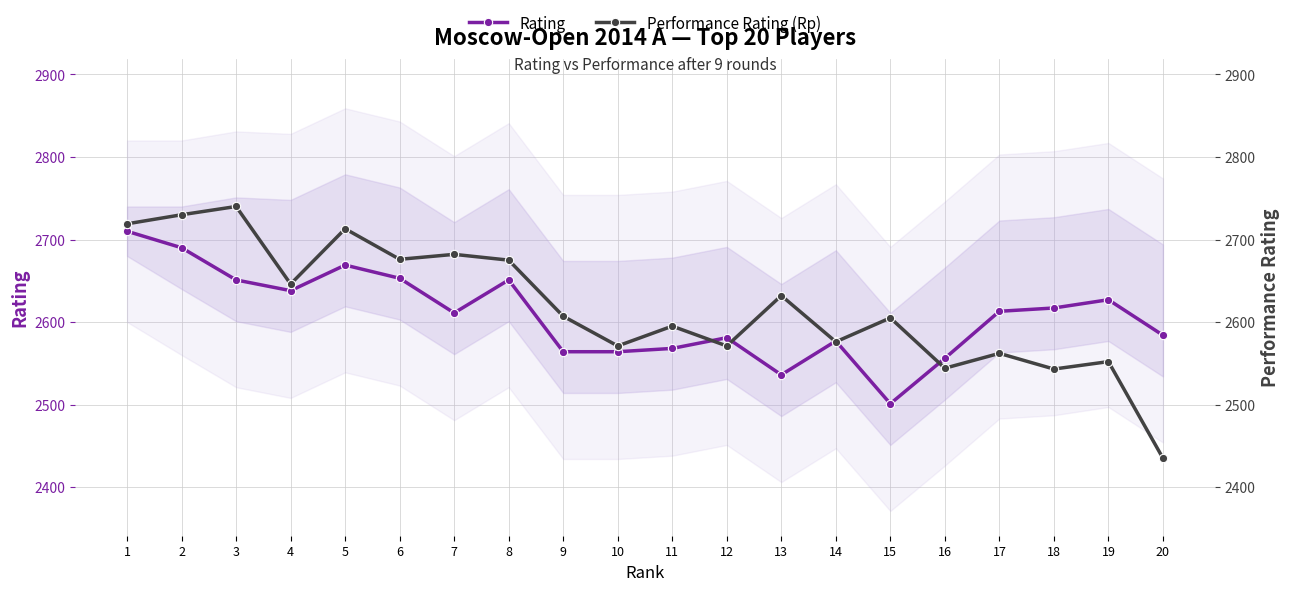

The Rating series shows 2627 at 19. True or false?

True